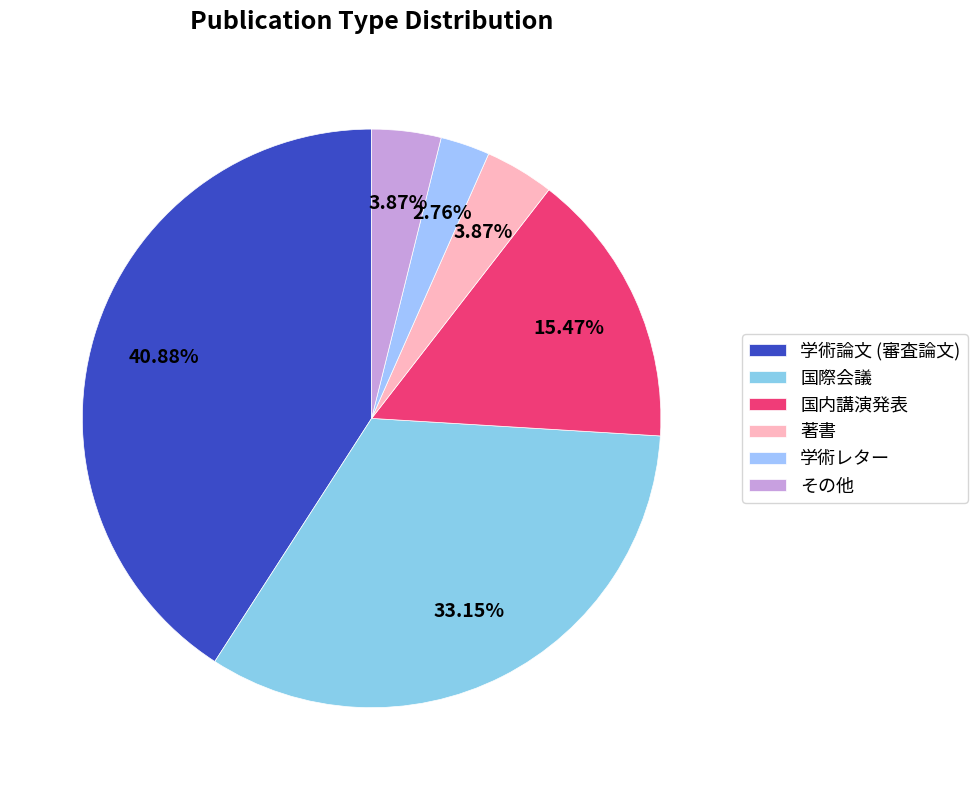

What is the largest slice in the pie chart?

学術論文 (審査論文)